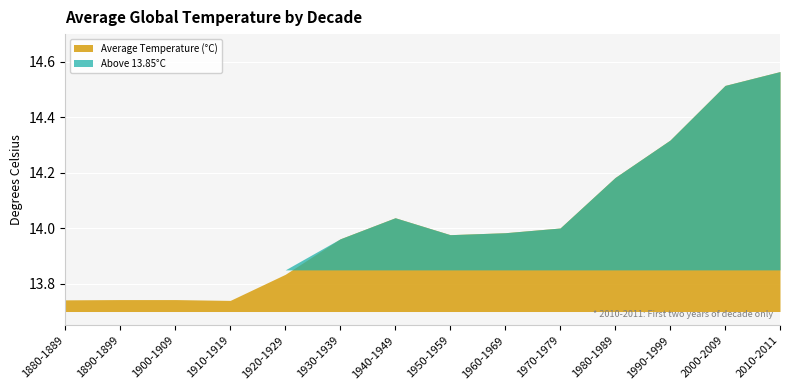

True or false: the data has more than 1 interior local peaks.

False